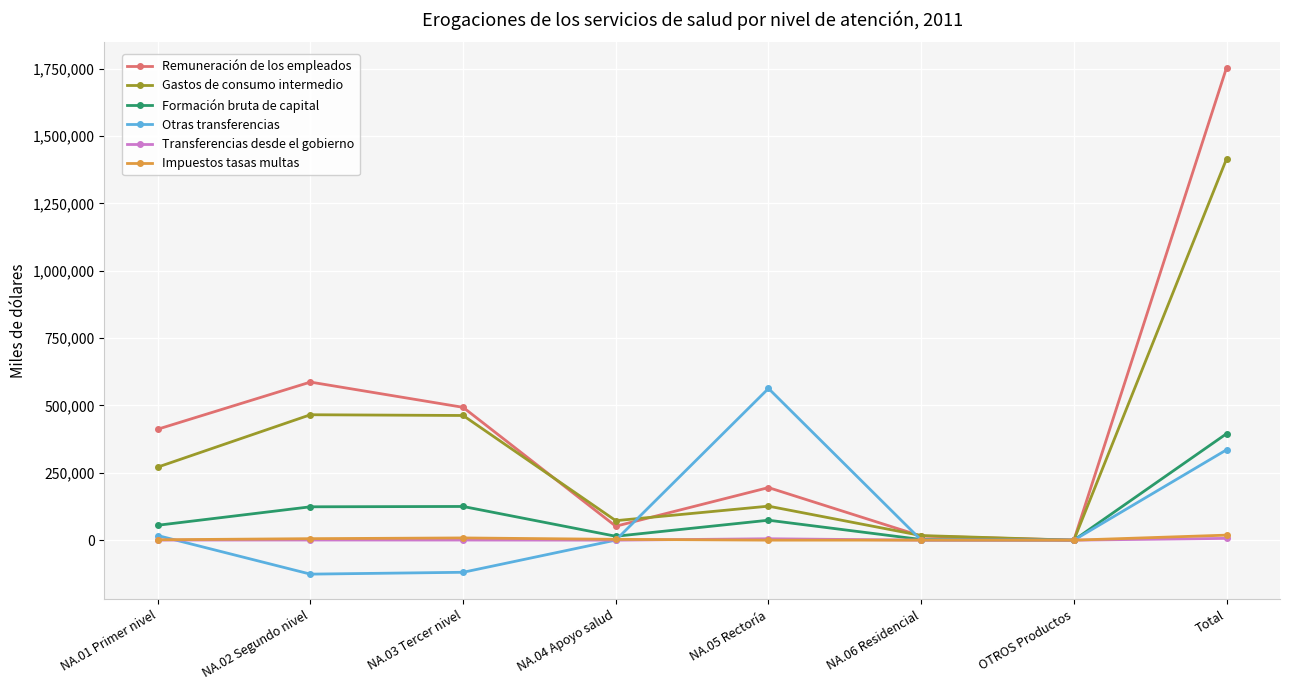

How many interior local valleys does the Remuneración de los empleados series have?

2